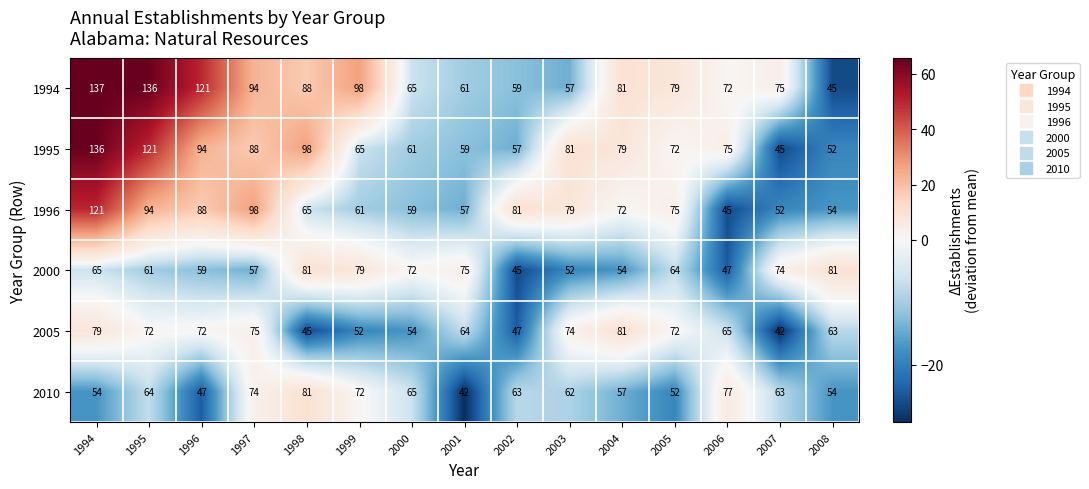

What is the maximum value shown in the chart?

137